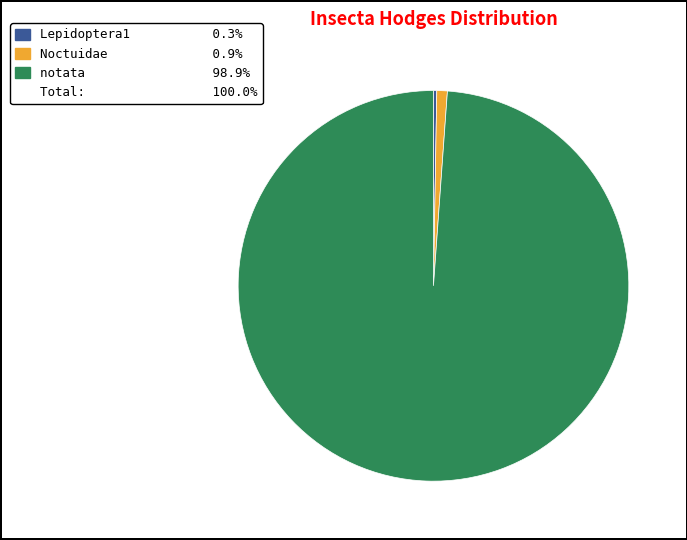

Is there a majority slice in this chart?

Yes